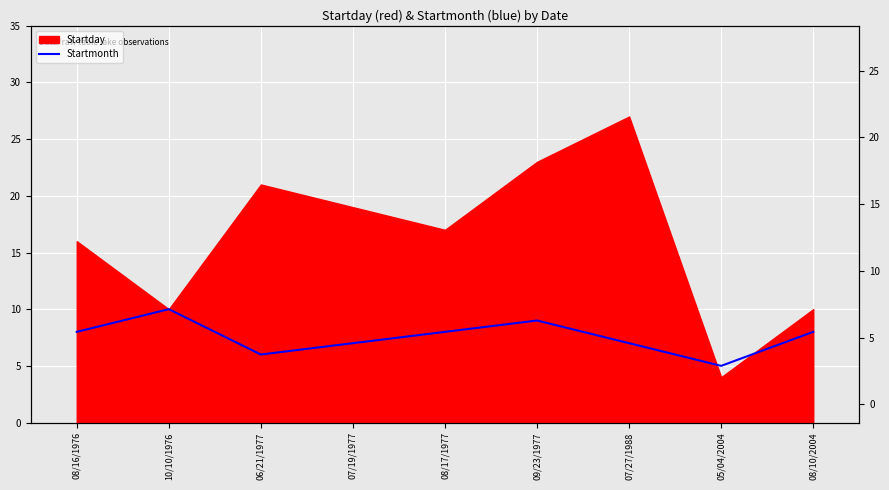

What is the label of the 9th point from the left?

08/10/2004